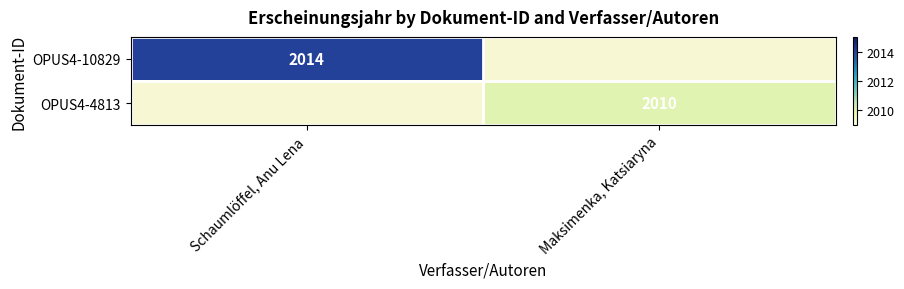

The value of OPUS4-4813 at Maksimenka, Katsiaryna is 2010. True or false?

True